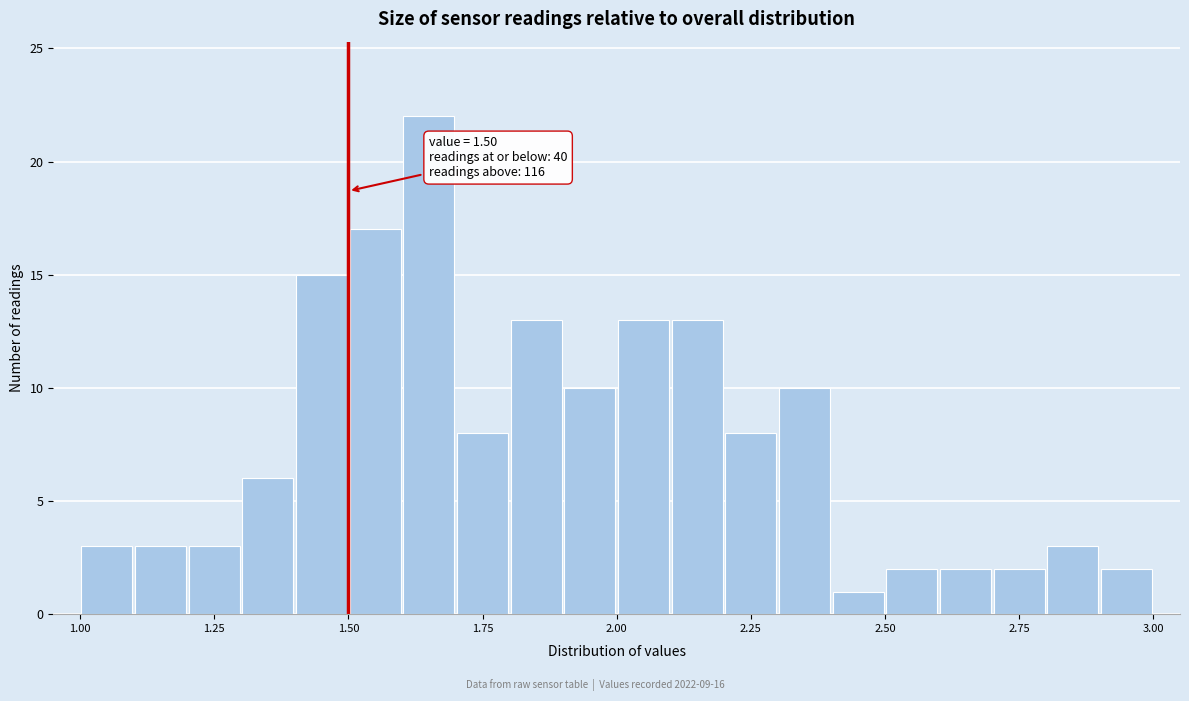

Read against the x-axis, roughly where is the centre of the tallest bar?

1.65